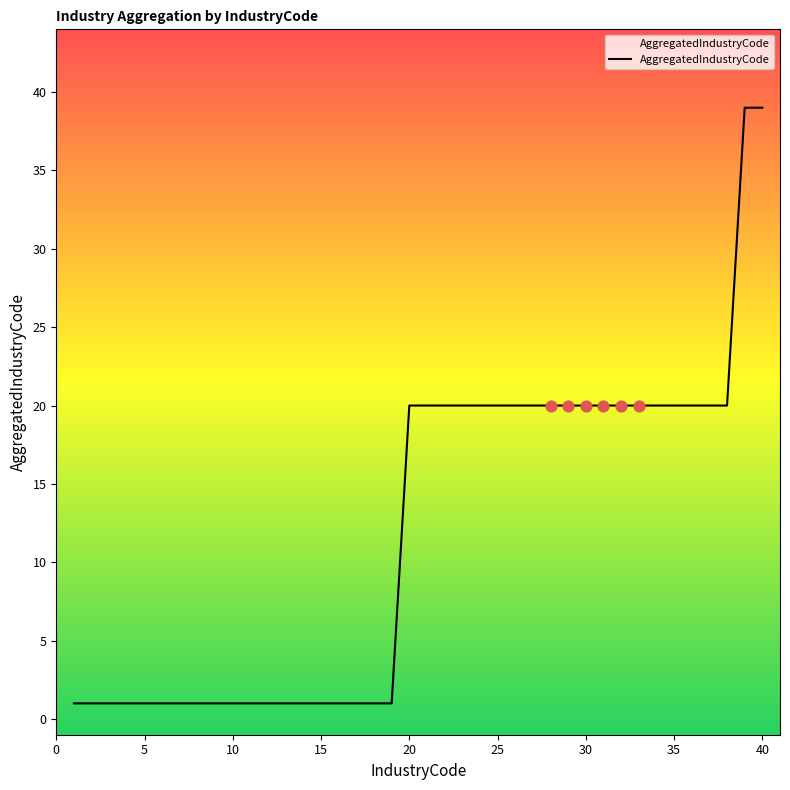

What is the maximum value shown in the chart?

39